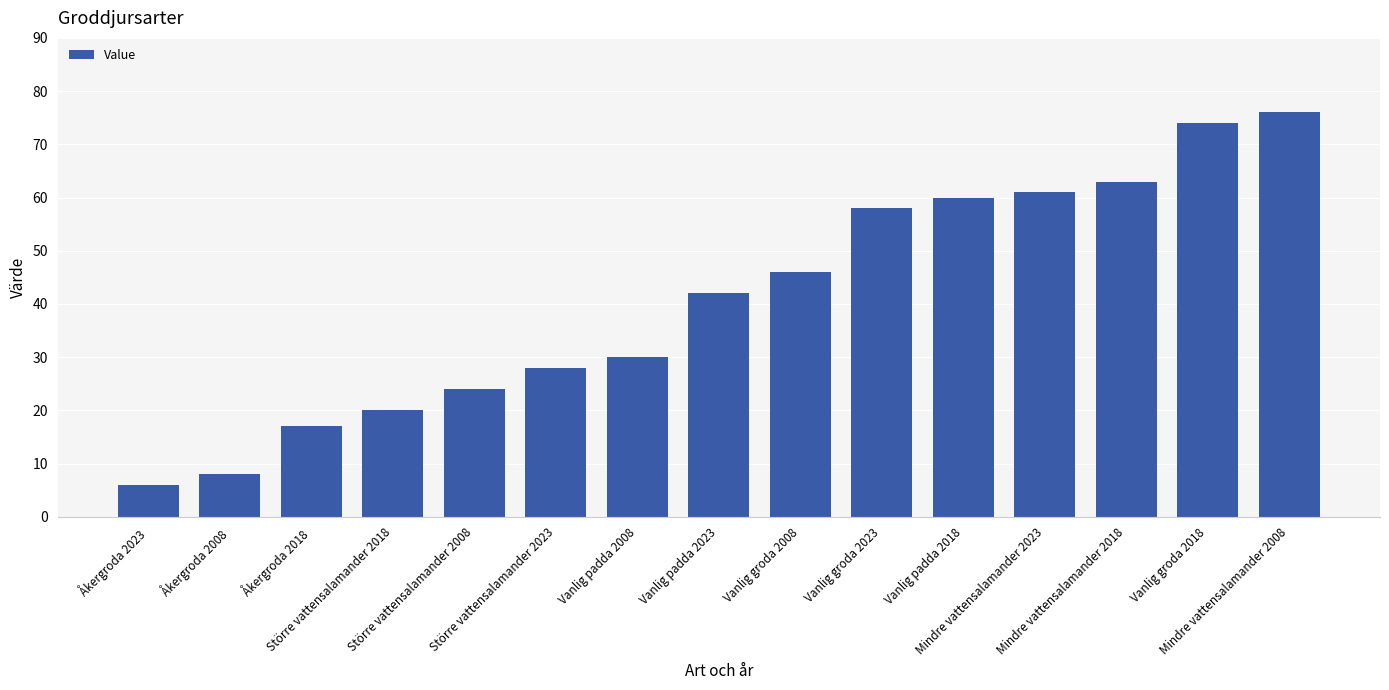

Rank the categories by value from highest to lowest.

Mindre vattensalamander 2008, Vanlig groda 2018, Mindre vattensalamander 2018, Mindre vattensalamander 2023, Vanlig padda 2018, Vanlig groda 2023, Vanlig groda 2008, Vanlig padda 2023, Vanlig padda 2008, Större vattensalamander 2023, Större vattensalamander 2008, Större vattensalamander 2018, Åkergroda 2018, Åkergroda 2008, Åkergroda 2023